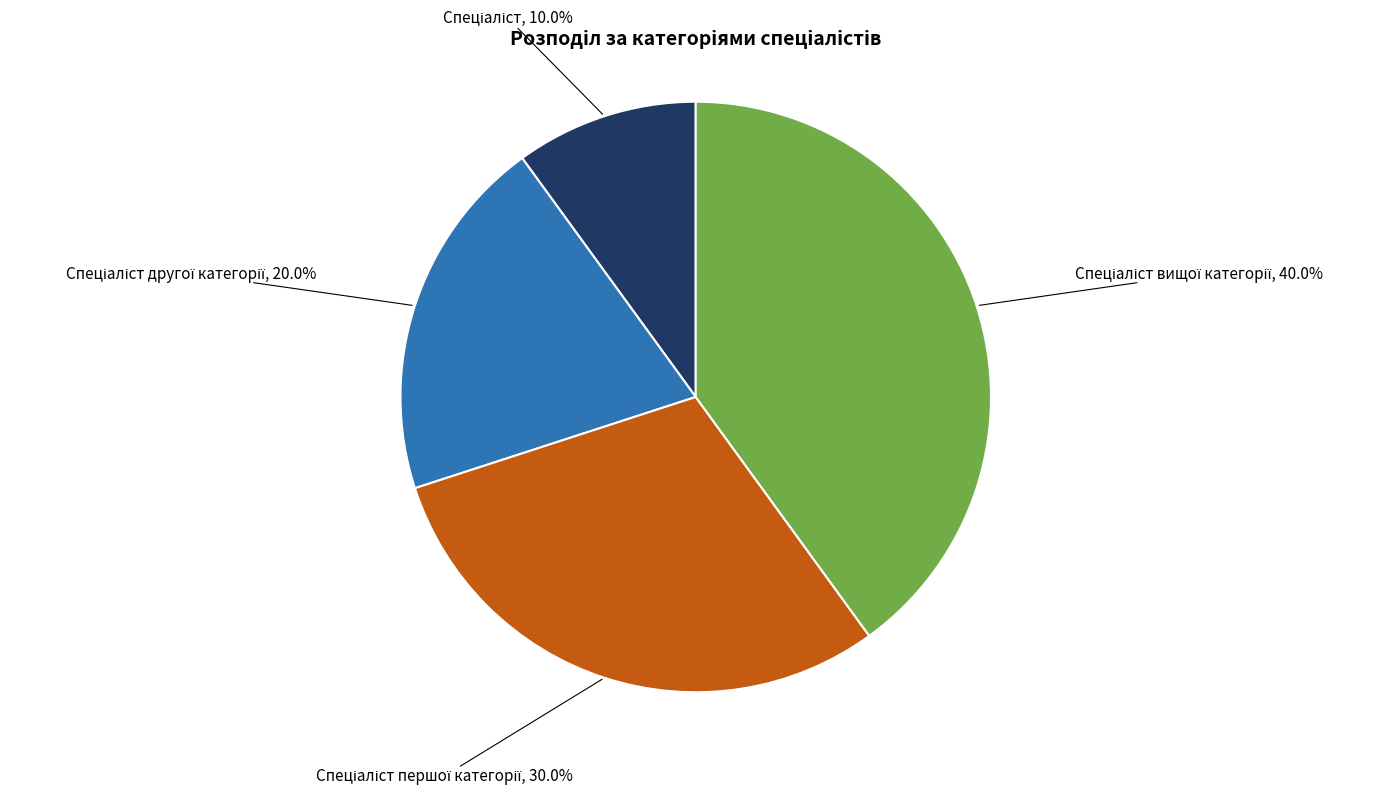

Does any single category account for the majority?

No